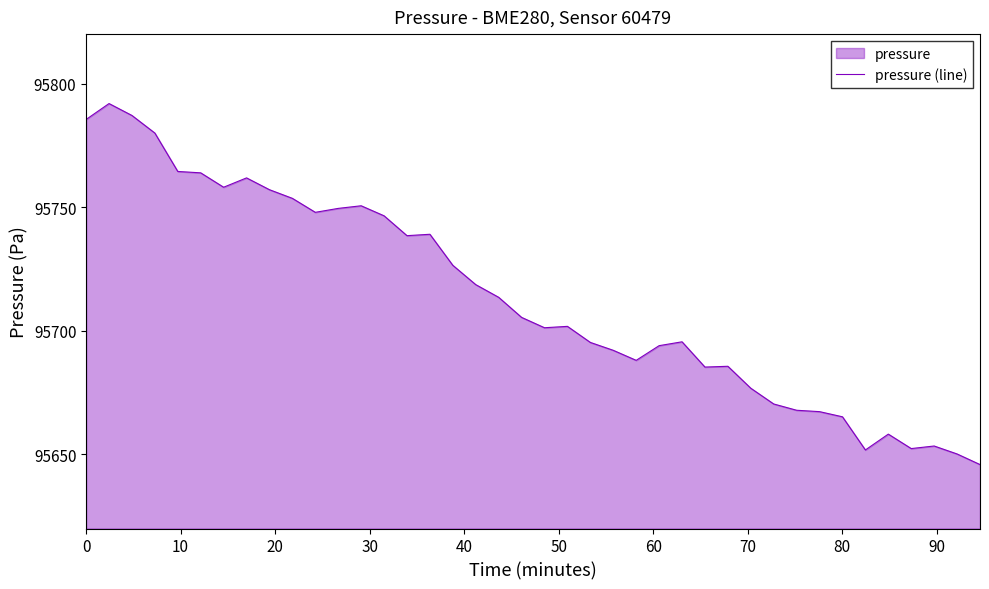

What is the label of the 25th point from the left?

24